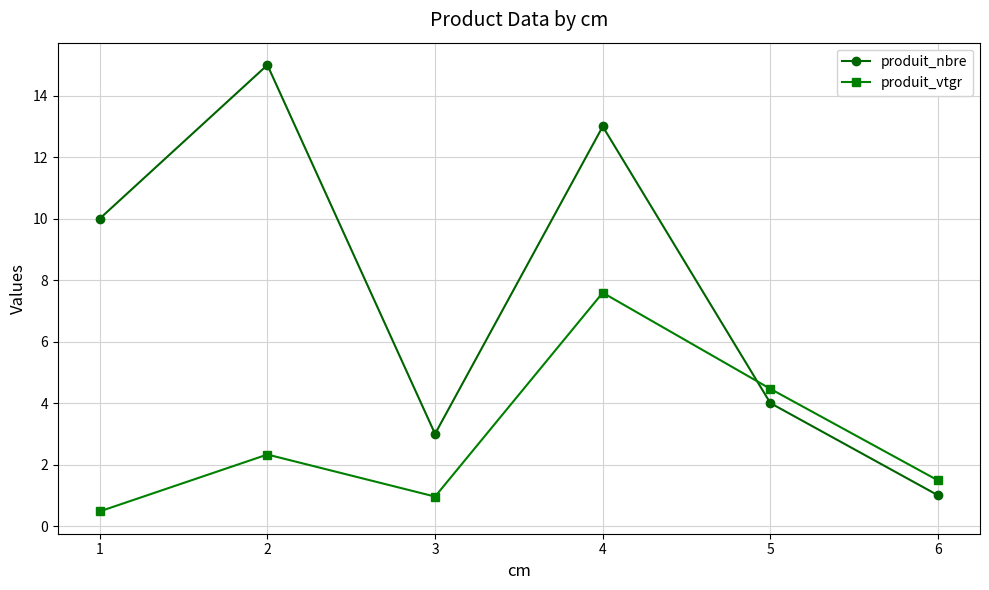

Is the value of produit_nbre at 2 greater than the value of produit_vtgr at 1?

Yes